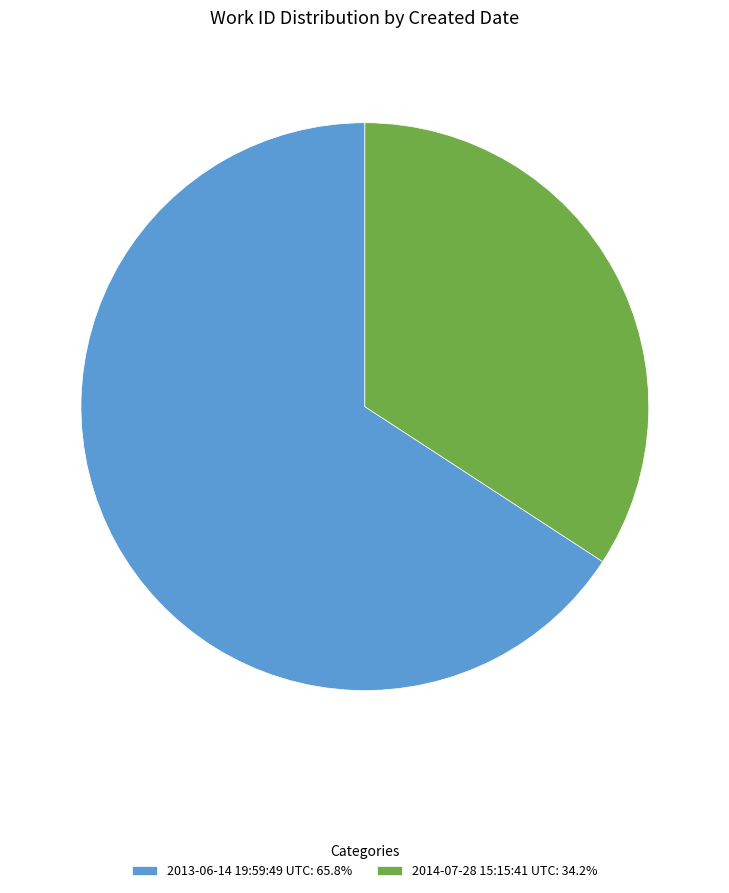

Do 2013-06-14 19:59:49 UTC: 65.8% and 2014-07-28 15:15:41 UTC: 34.2% together represent more than half of the pie?

Yes